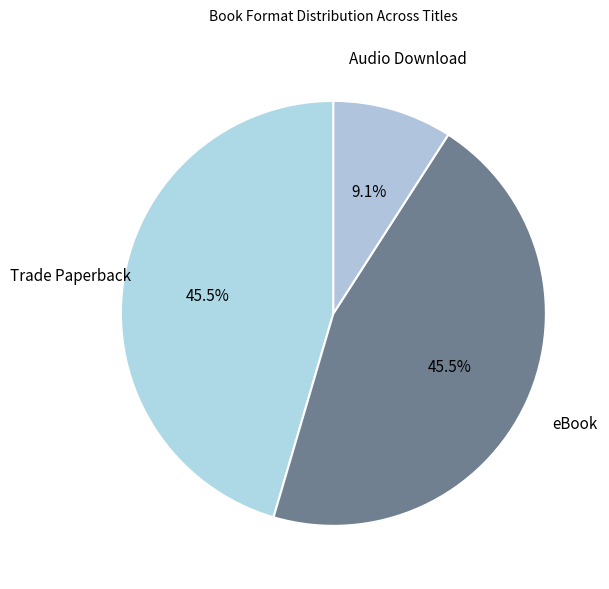

What is the smallest slice in the pie chart?

Audio Download